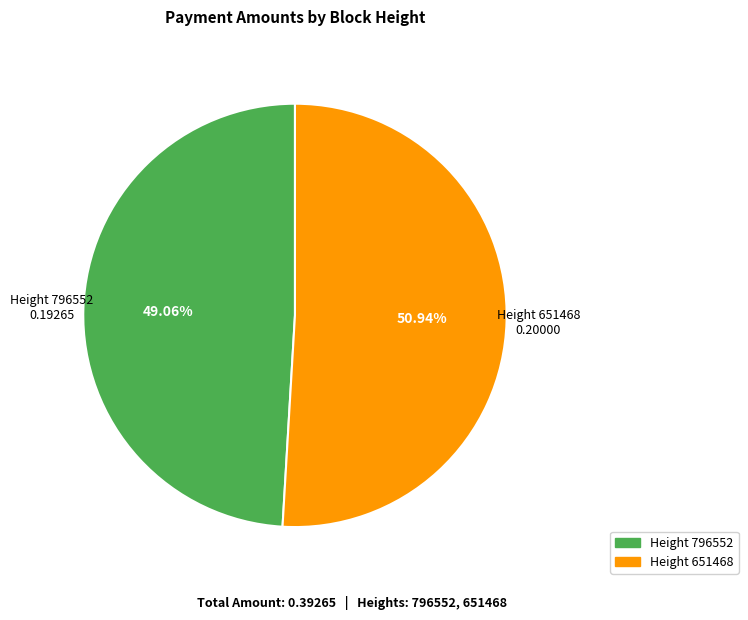

Is there any slice that represents more than half of the pie?

Yes